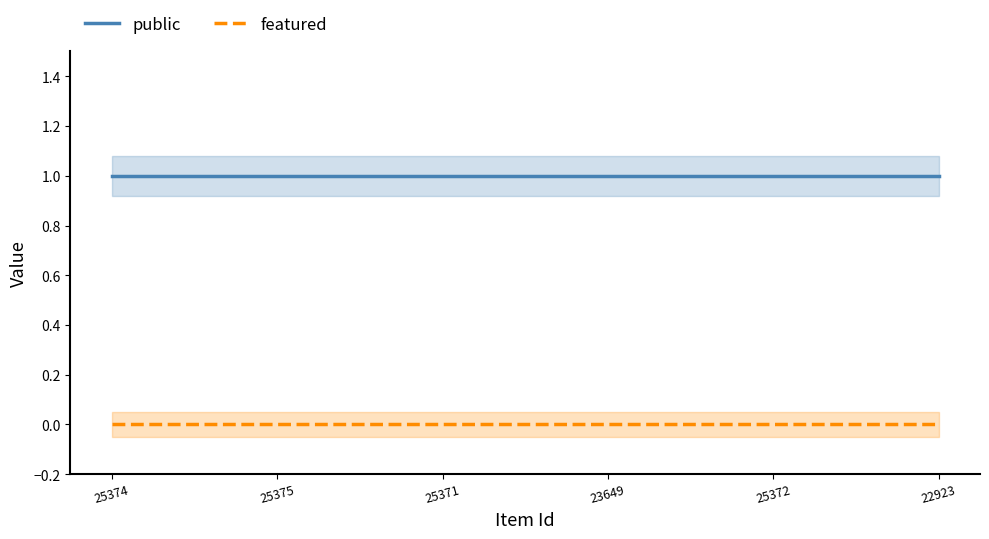

What is the sum of all public values?

6